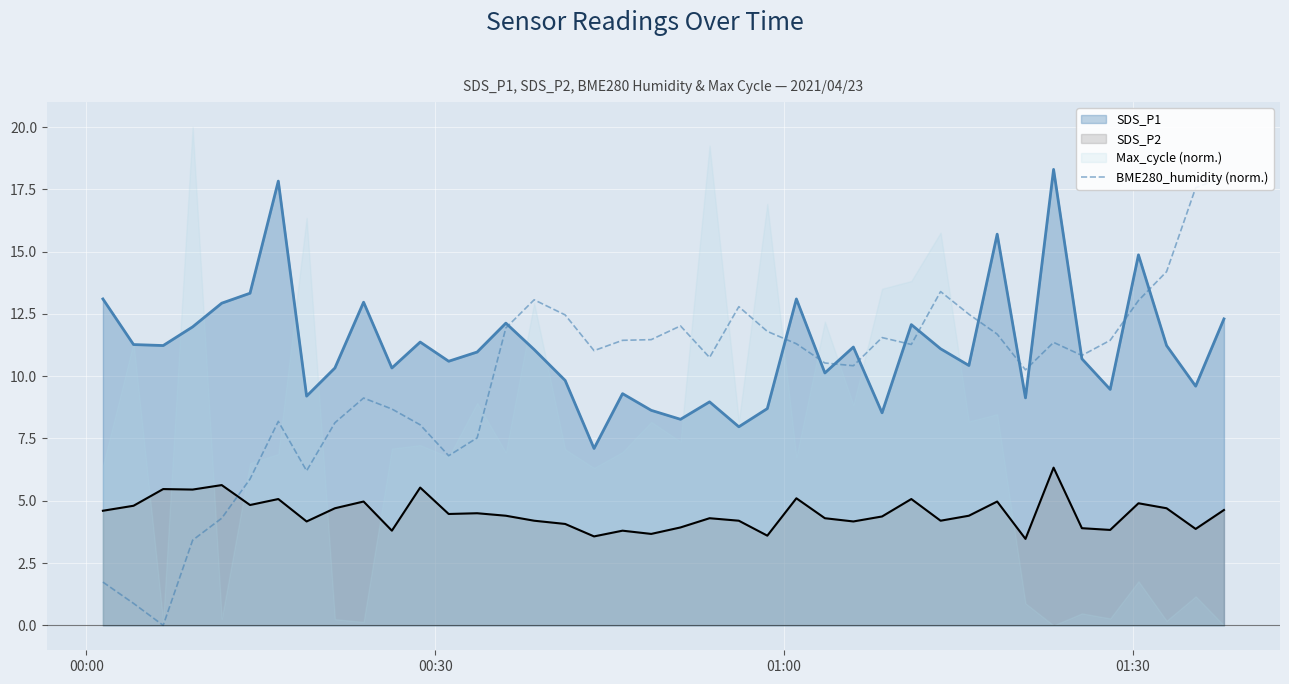

True or false: SDS_P1 and SDS_P2 cross at least once.

False